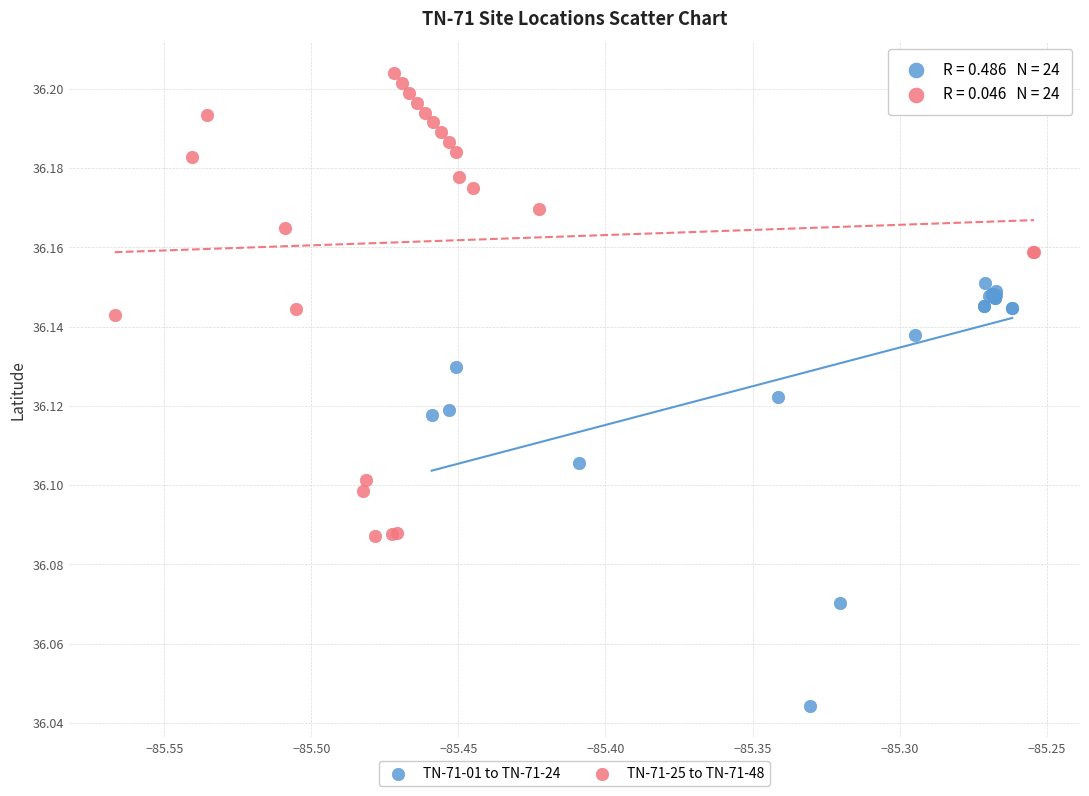

Which series reaches the maximum Y coordinate?

TN-71-25 to TN-71-48